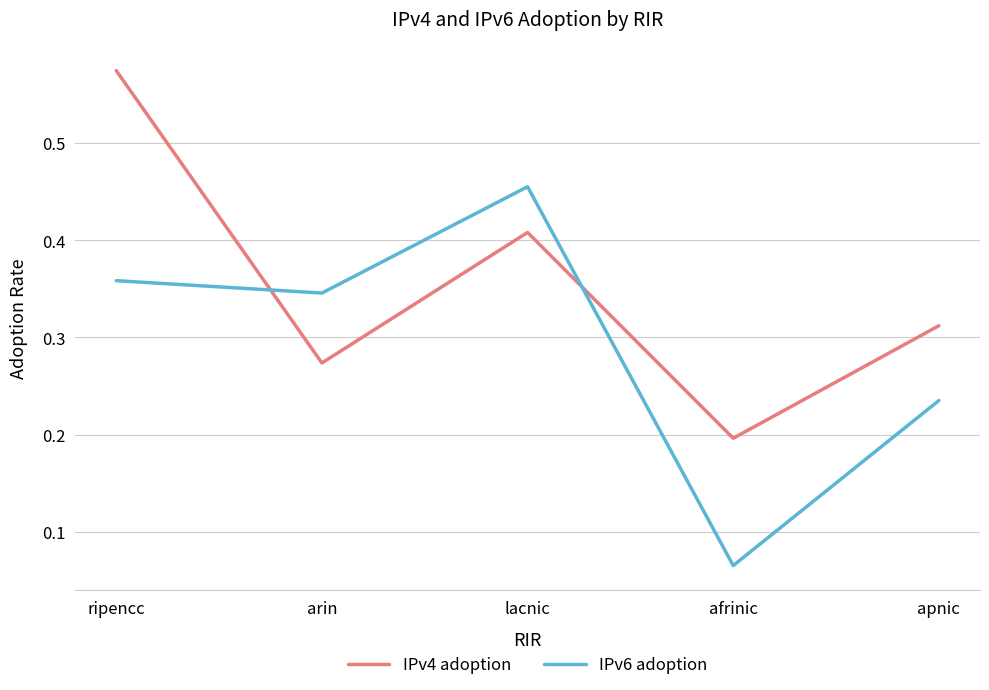

At which label does IPv4 adoption reach its minimum?

afrinic